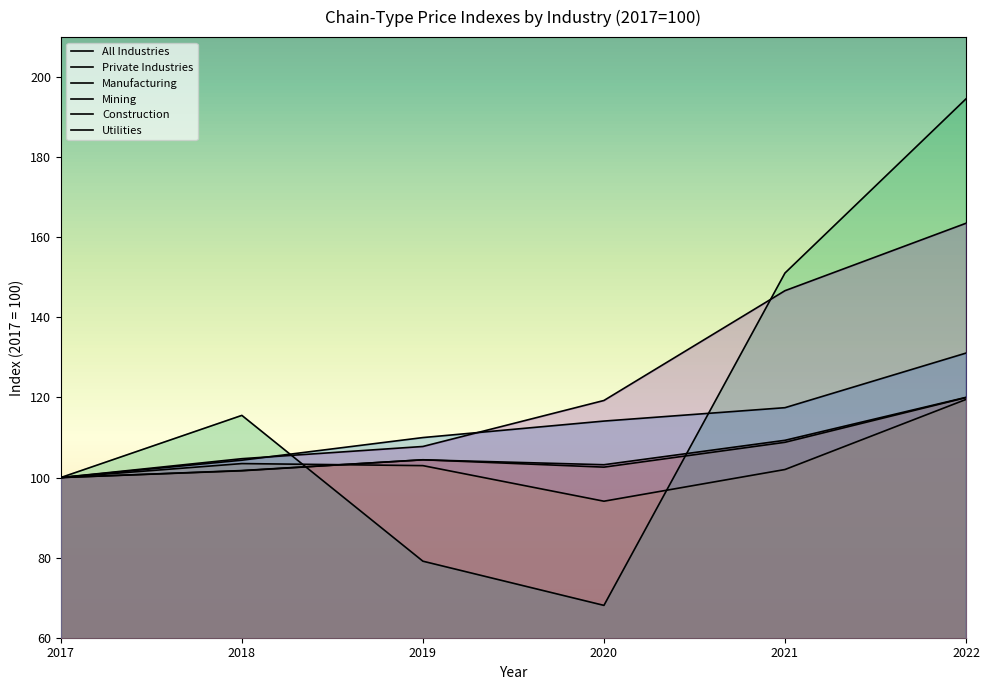

What is the difference between the maximum and second lowest values in the All Industries series?

18.3